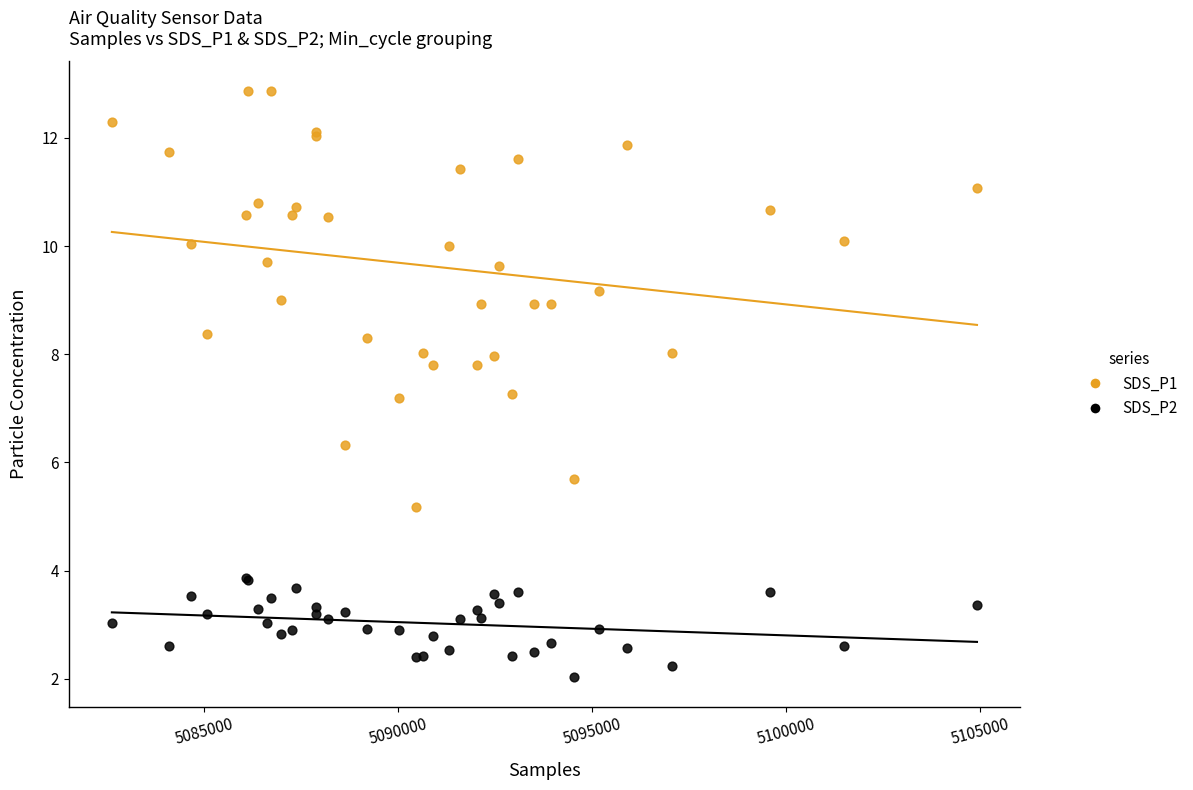

Which series has the widest spread of Y values?

SDS_P1